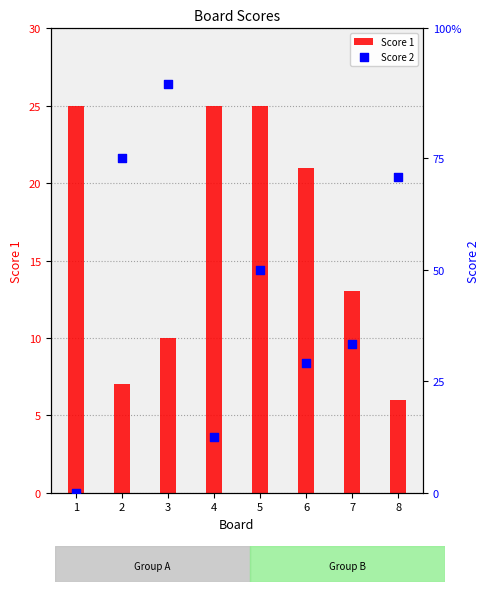

At which category is the sum across all series the highest?

5